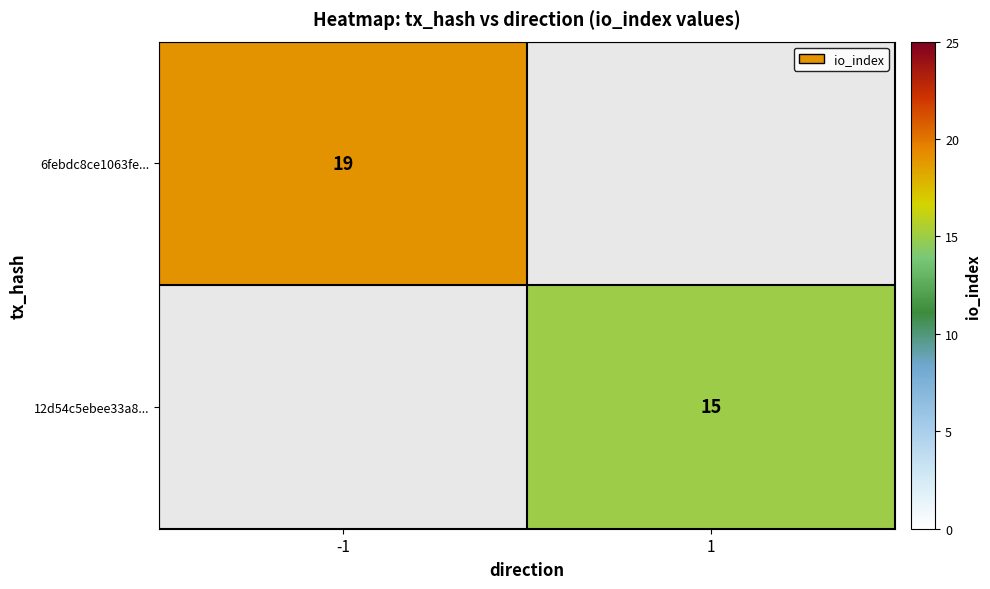

Is the value of 12d54c5ebee33a8... at 1 greater than the value of 6febdc8ce1063fe... at -1?

No